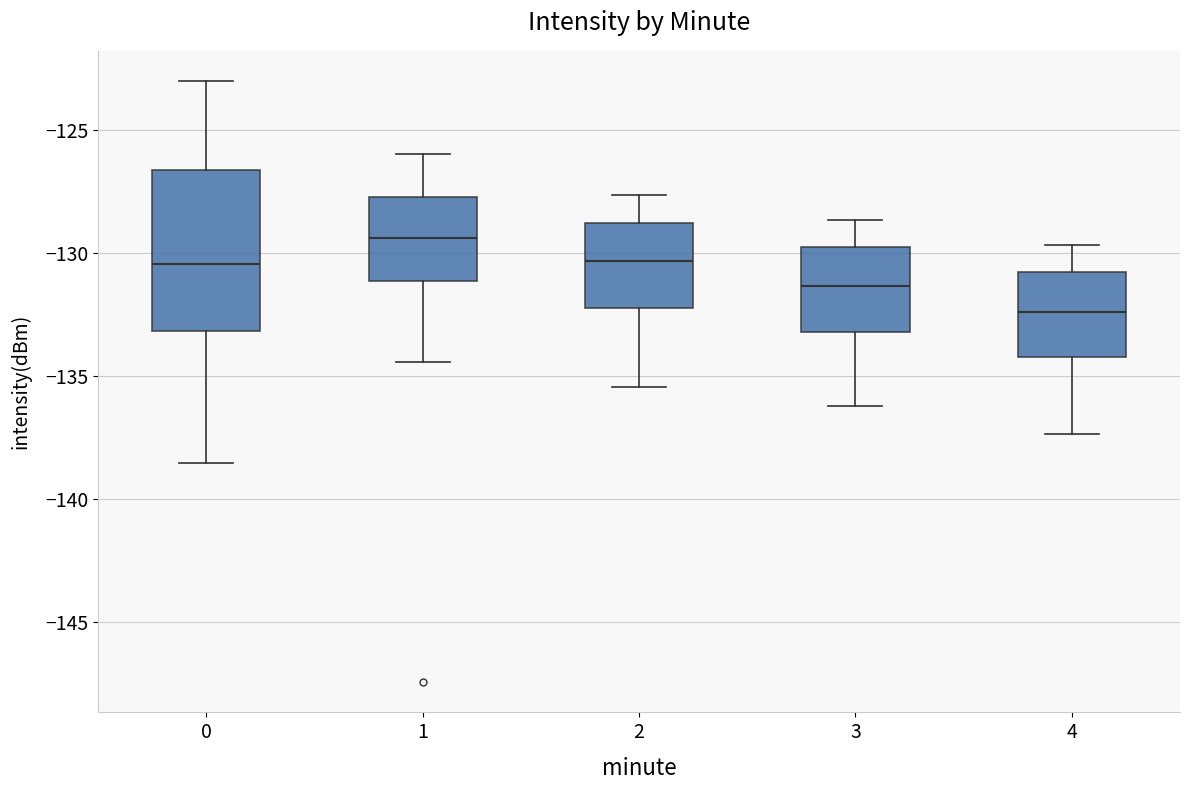

Reading left to right, transcribe this box plot: for each box, give where its median line is, the range the box spans, and where its two whiskers end, as read against the y-axis. The values are not printed on the chart, so give them approximately, as read against the axis.

0: median -130.5, box -133.0 to -126.5, whiskers -138.5 to -123.0
1: median -129.5, box -131.0 to -127.5, whiskers -134.5 to -126.0
2: median -130.5, box -132.0 to -129.0, whiskers -135.5 to -127.5
3: median -131.5, box -133.0 to -130.0, whiskers -136.0 to -128.5
4: median -132.5, box -134.0 to -131.0, whiskers -137.5 to -129.5